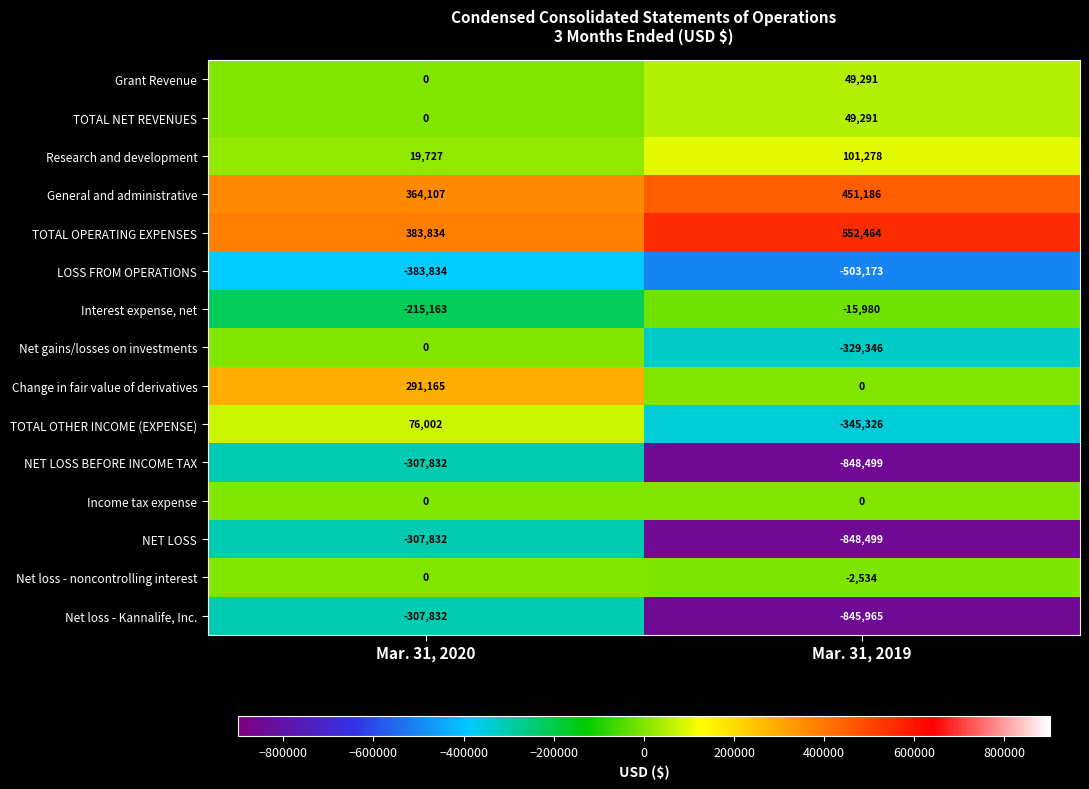

The TOTAL NET REVENUES series shows 69277 at Mar. 31, 2019. True or false?

False